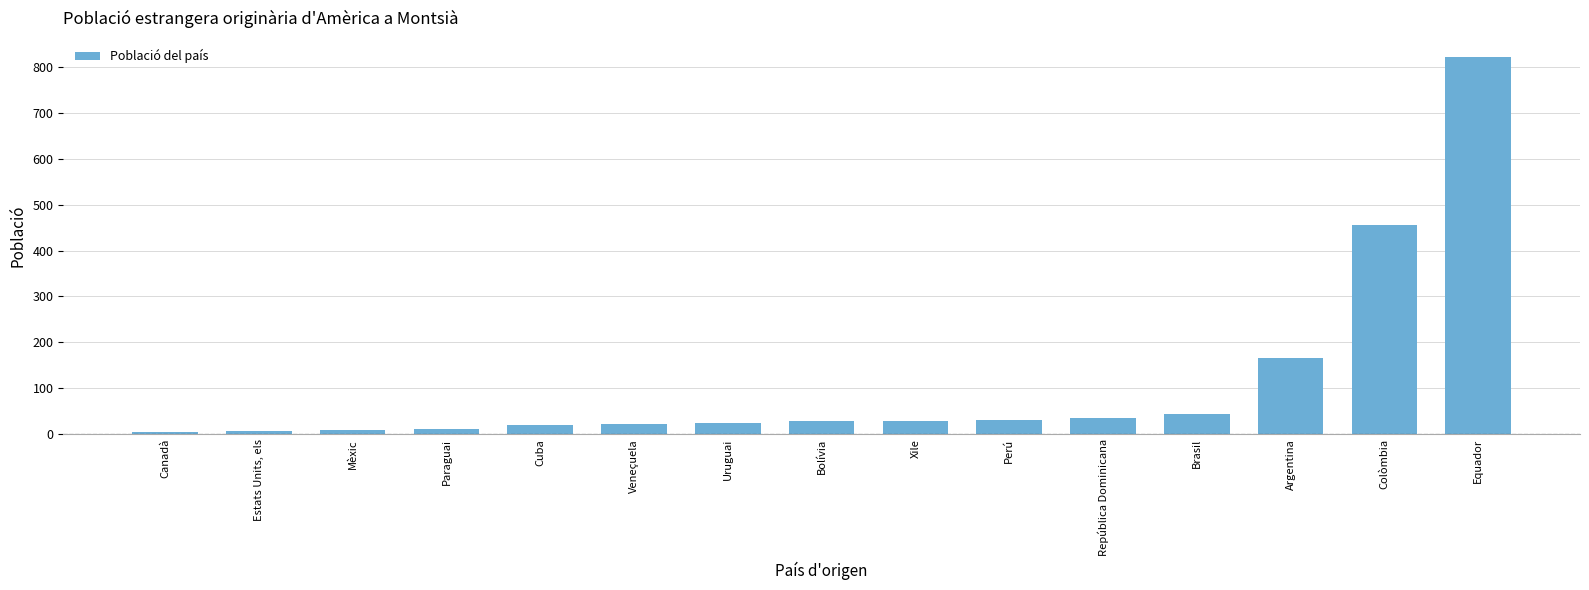

Rank the categories by value from lowest to highest.

Canadà, Estats Units, els, Mèxic, Paraguai, Cuba, Veneçuela, Uruguai, Bolívia, Xile, Perú, República Dominicana, Brasil, Argentina, Colòmbia, Equador